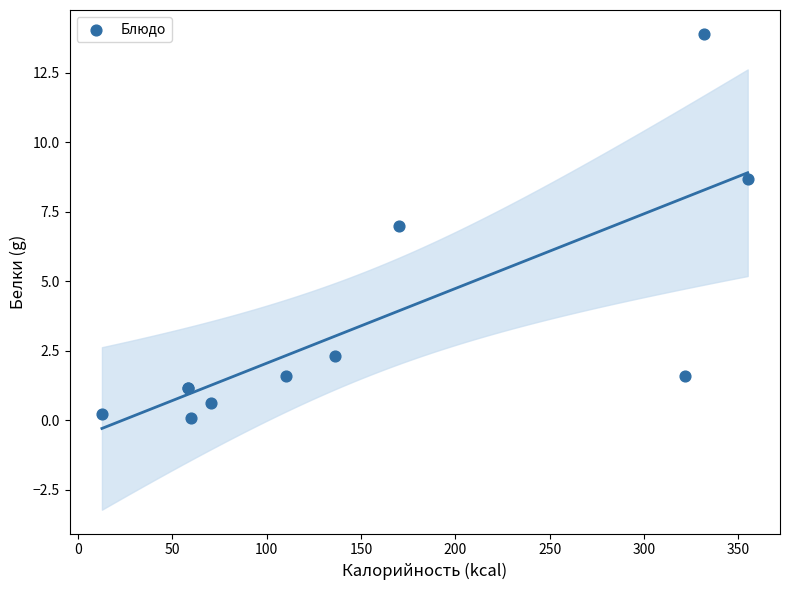

What Y value in the scatter plot is closest to 6?

7.0